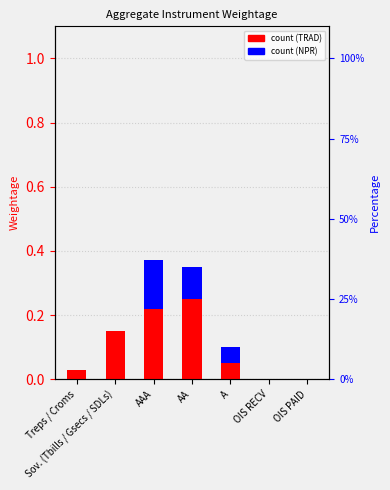

What is the spread (max minus min) of values at Sov. (Tbills / Gsecs / SDLs)?

0.1